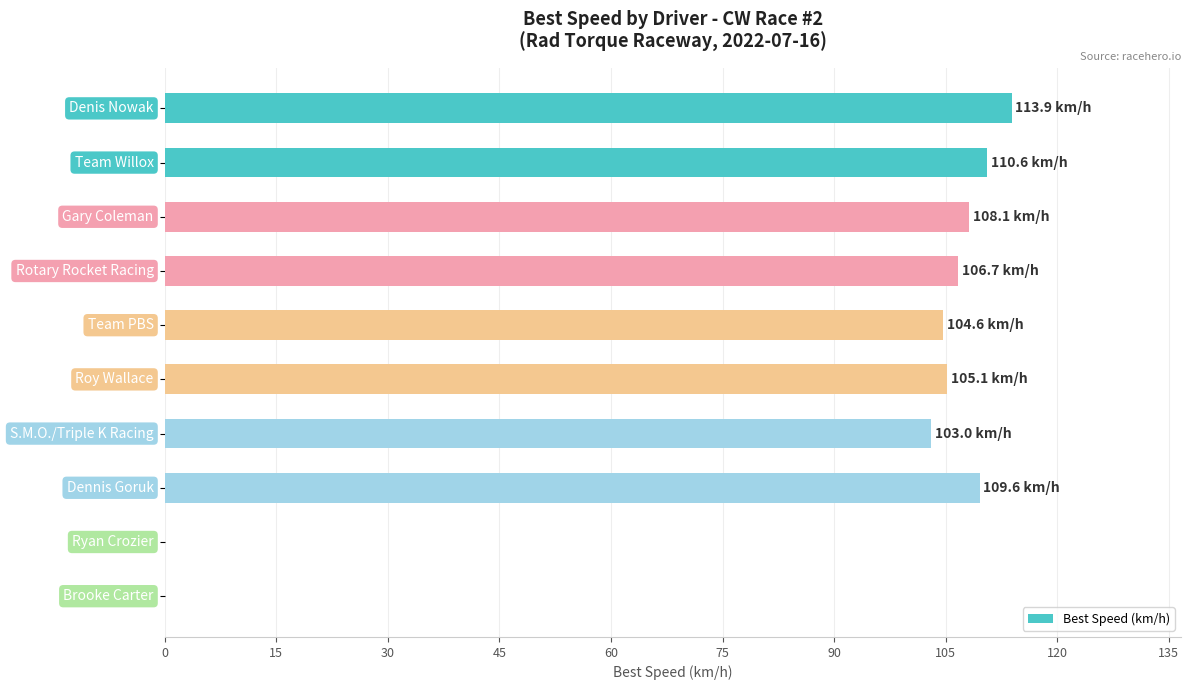

Does the chart contain stacked bars?

No